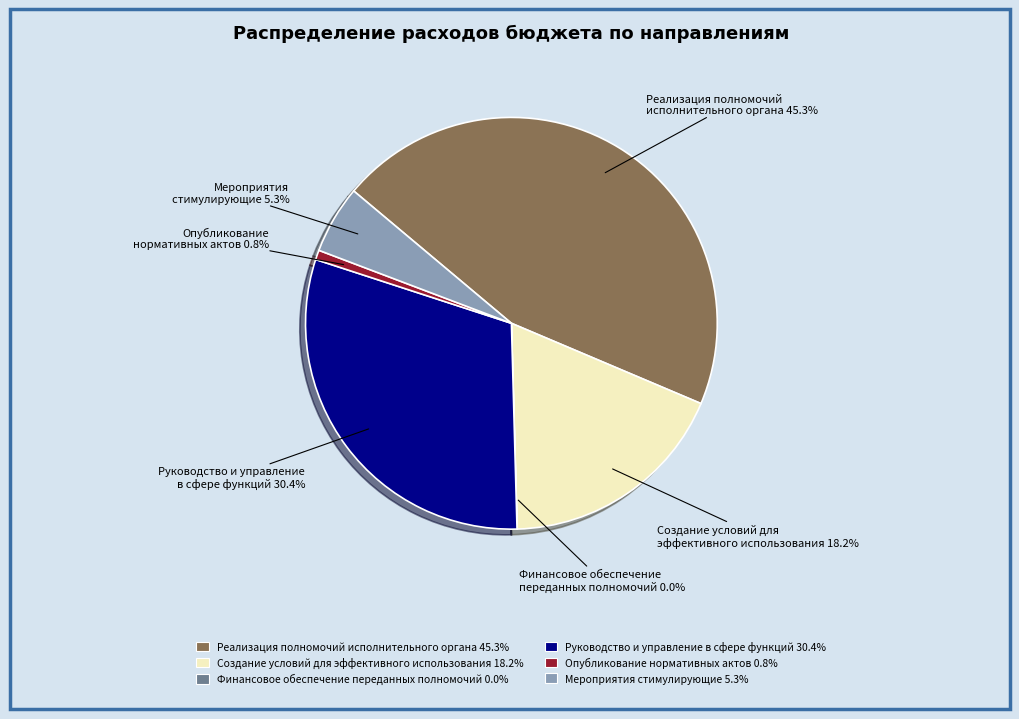

Is there a majority slice in this chart?

No